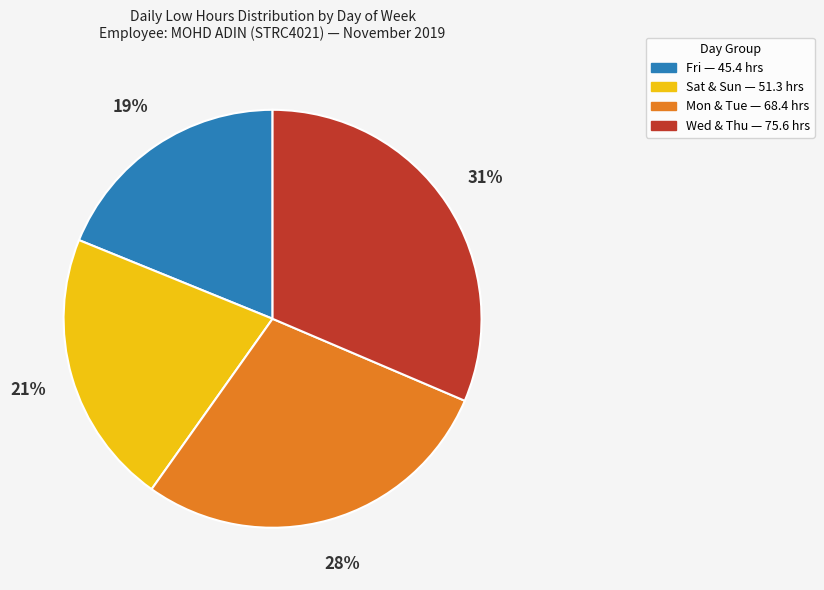

Is there a majority slice in this chart?

No